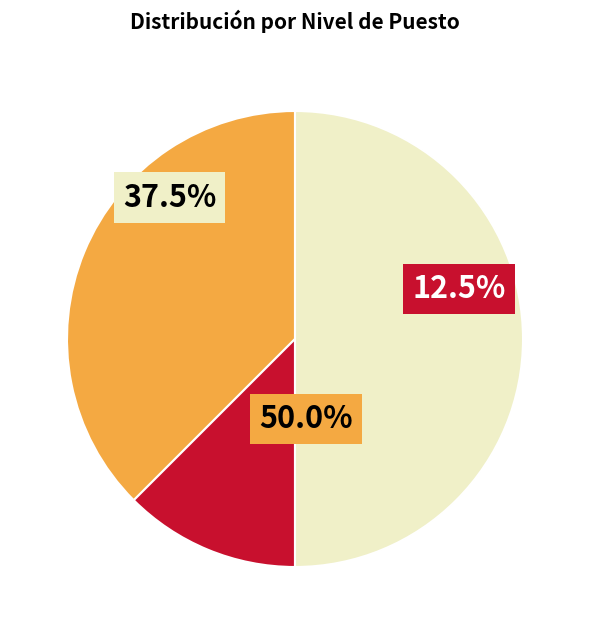

Does Nivel 10 represent more than half of the total?

No